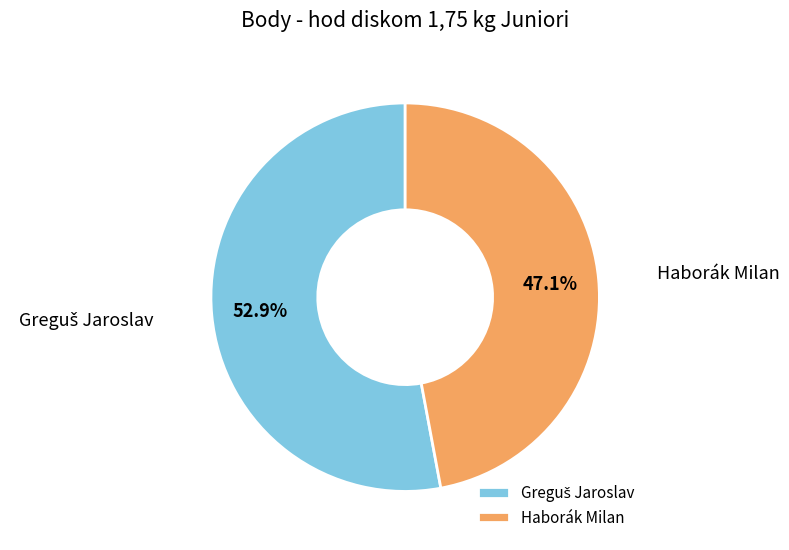

Count the number of slices in the pie.

2